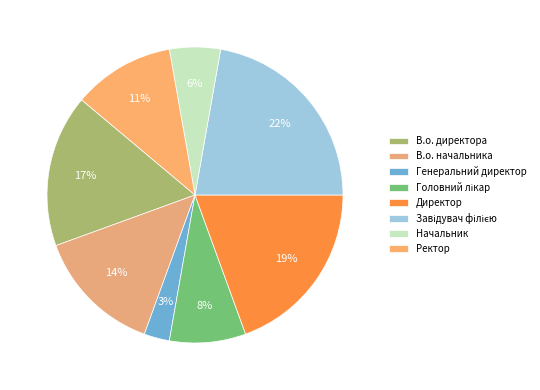

Between Генеральний директор and Головний лікар, which is larger?

Головний лікар